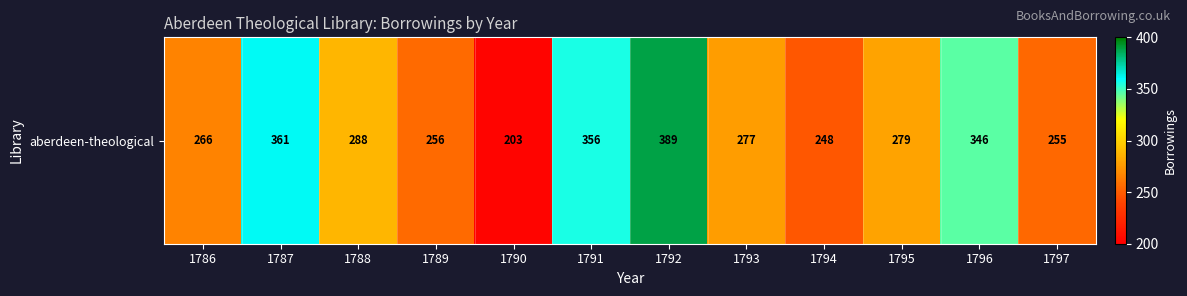

What is the difference between the values at 1797 and 1793?

22